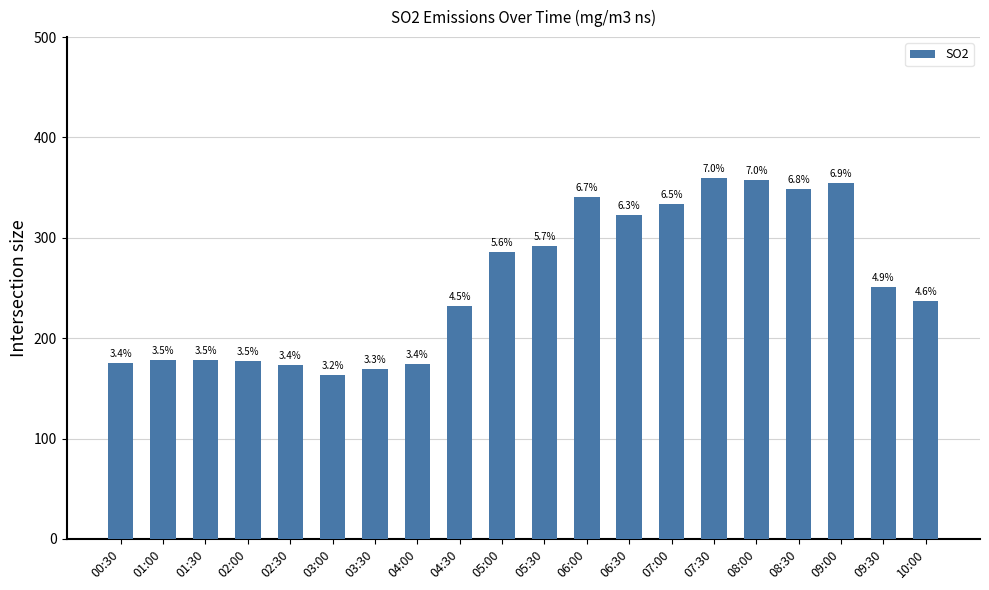

List the labels in order of value, smallest first.

03:00, 03:30, 02:30, 04:00, 00:30, 02:00, 01:00, 01:30, 04:30, 10:00, 09:30, 05:00, 05:30, 06:30, 07:00, 06:00, 08:30, 09:00, 08:00, 07:30